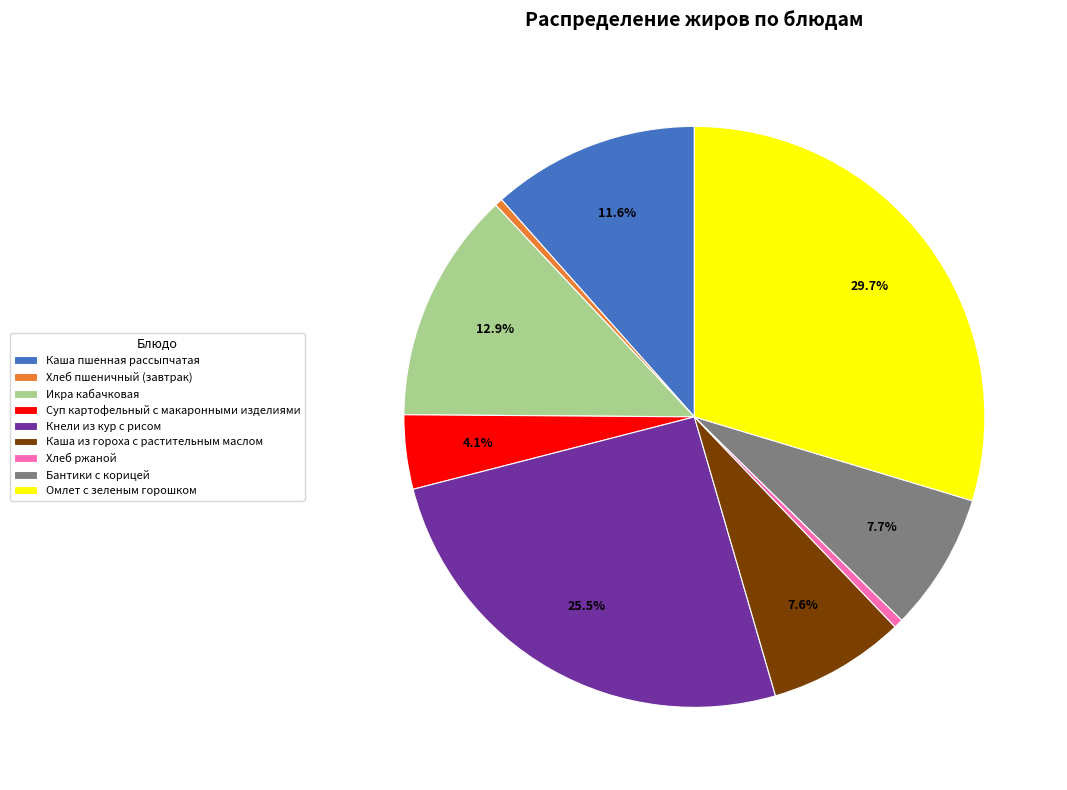

Does any single category account for the majority?

No